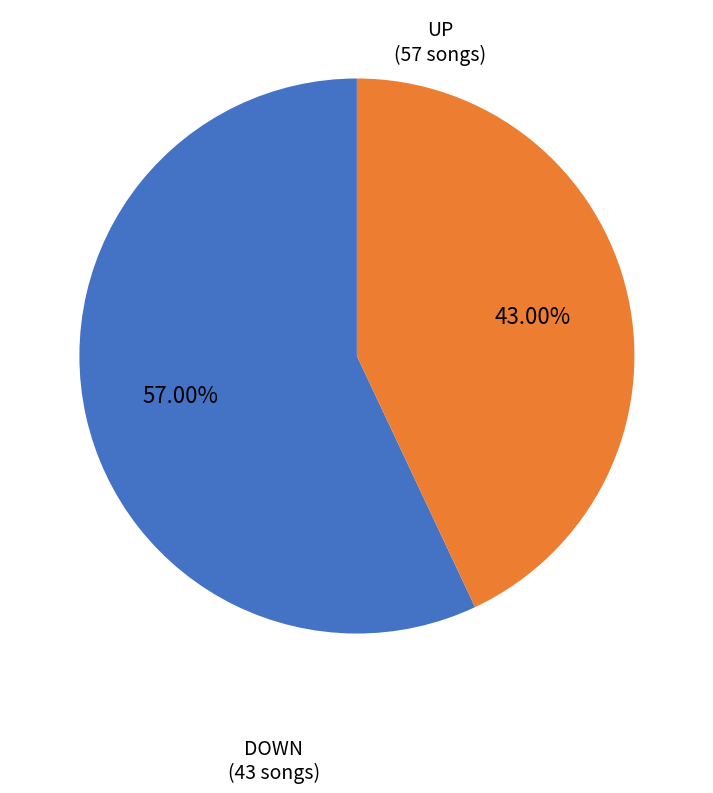

Is there a majority slice in this chart?

Yes